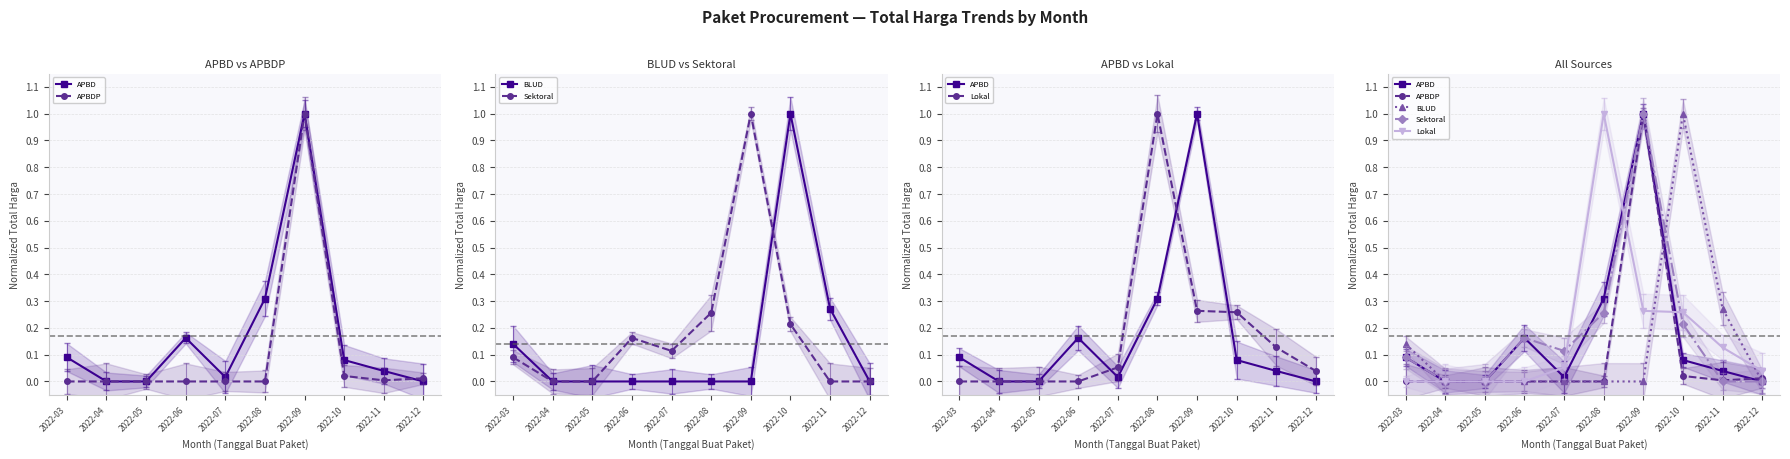

Reading left to right, transcribe all the data shown in this chart.

APBD: 2022-03=0.1	2022-04=0.0	2022-05=0.0	2022-06=0.2	2022-07=0.0	2022-08=0.3	2022-09=1.0	2022-10=0.1	2022-11=0.0	2022-12=0.0
APBDP: 2022-03=0.0	2022-04=0.0	2022-05=0.0	2022-06=0.0	2022-07=0.0	2022-08=0.0	2022-09=1.0	2022-10=0.0	2022-11=0.0	2022-12=0.0
BLUD: 2022-03=0.1	2022-04=0.0	2022-05=0.0	2022-06=0.0	2022-07=0.0	2022-08=0.0	2022-09=0.0	2022-10=1.0	2022-11=0.3	2022-12=0.0
Sektoral: 2022-03=0.1	2022-04=0.0	2022-05=0.0	2022-06=0.2	2022-07=0.1	2022-08=0.3	2022-09=1.0	2022-10=0.2	2022-11=0.0	2022-12=0.0
Lokal: 2022-03=0.0	2022-04=0.0	2022-05=0.0	2022-06=0.0	2022-07=0.1	2022-08=1.0	2022-09=0.3	2022-10=0.3	2022-11=0.1	2022-12=0.0